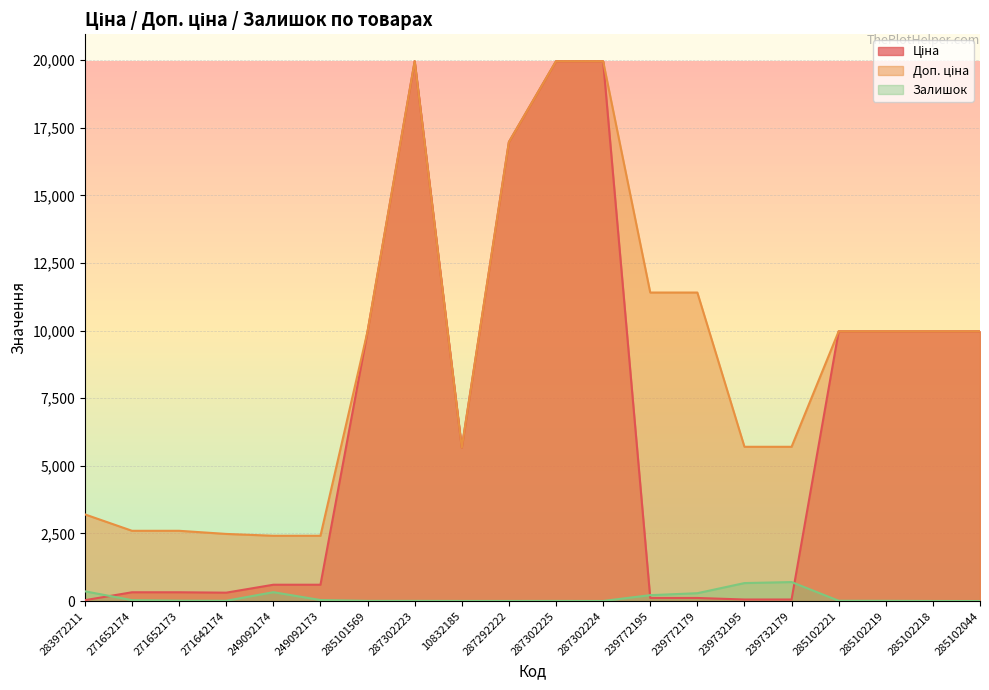

How many lines are shown in the chart?

3